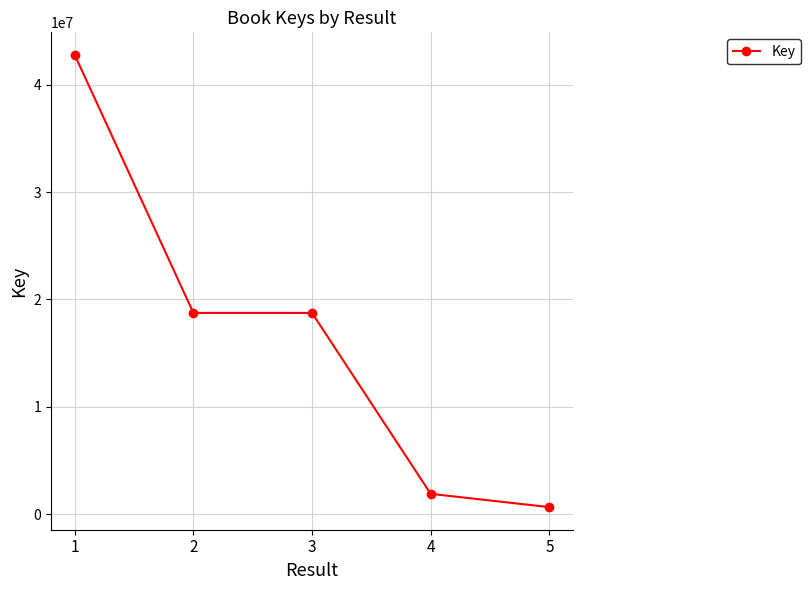

What is the greatest value displayed?

42789324